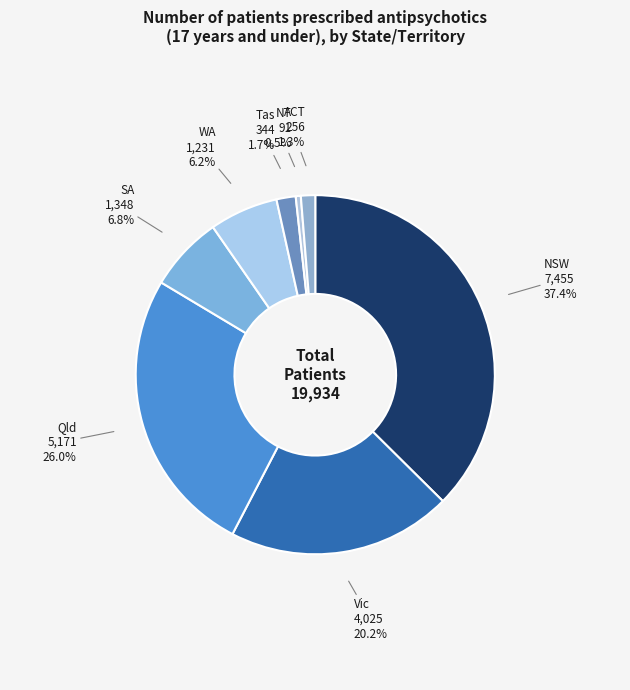

True or false: SA accounts for 18% of the total.

False